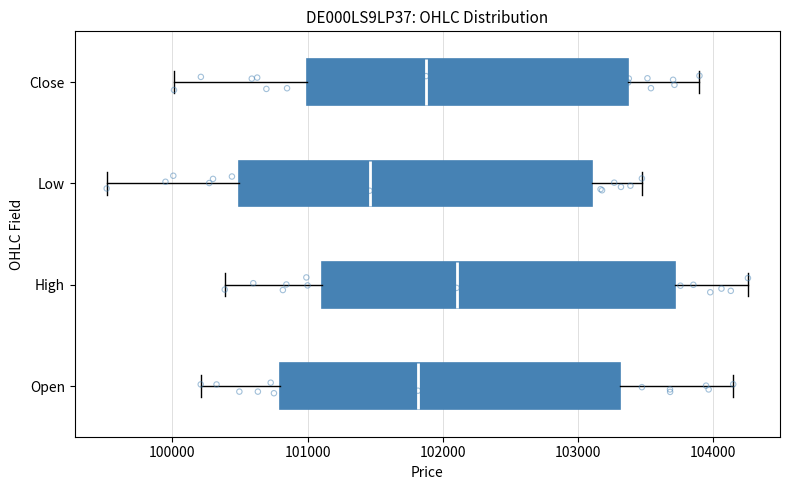

Which box's median line is the furthest to the right?

High